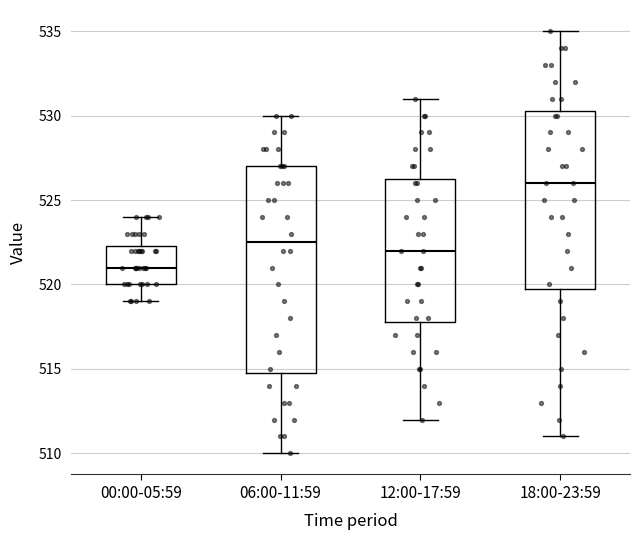

Reading left to right, transcribe this box plot: for each box, give where its median line is, the range the box spans, and where its two whiskers end, as read against the y-axis. The values are not printed on the chart, so give them approximately, as read against the axis.

00:00-05:59: median 521.0, box 520.0 to 522.5, whiskers 519.0 to 524.0
06:00-11:59: median 522.5, box 515.0 to 527.0, whiskers 510.0 to 530.0
12:00-17:59: median 522.0, box 518.0 to 526.5, whiskers 512.0 to 531.0
18:00-23:59: median 526.0, box 520.0 to 530.5, whiskers 511.0 to 535.0